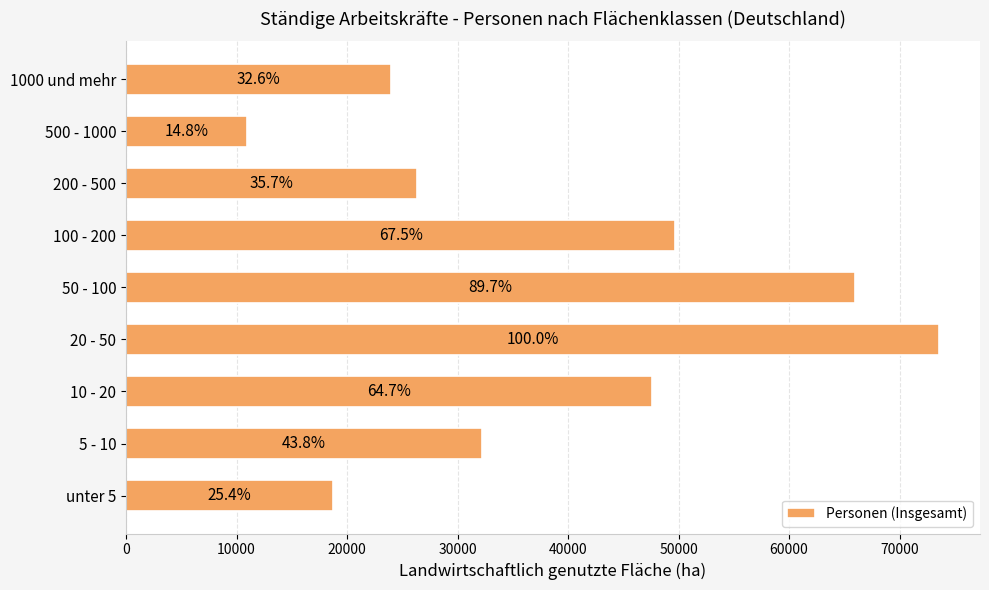

What is the smallest value displayed?

10900